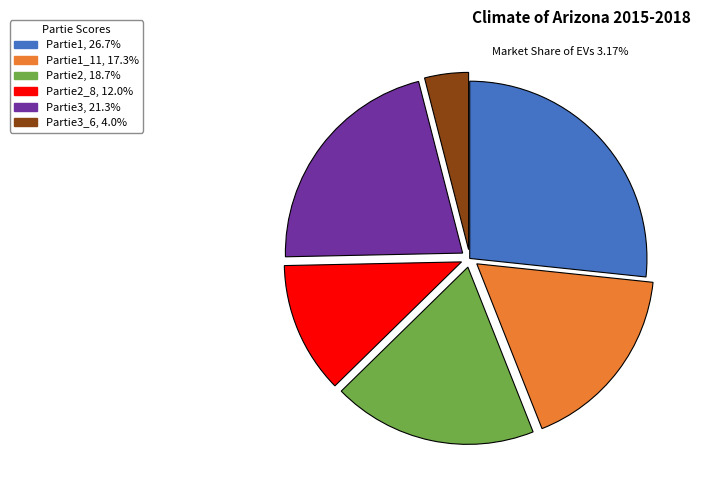

Is there any slice that represents more than half of the pie?

No